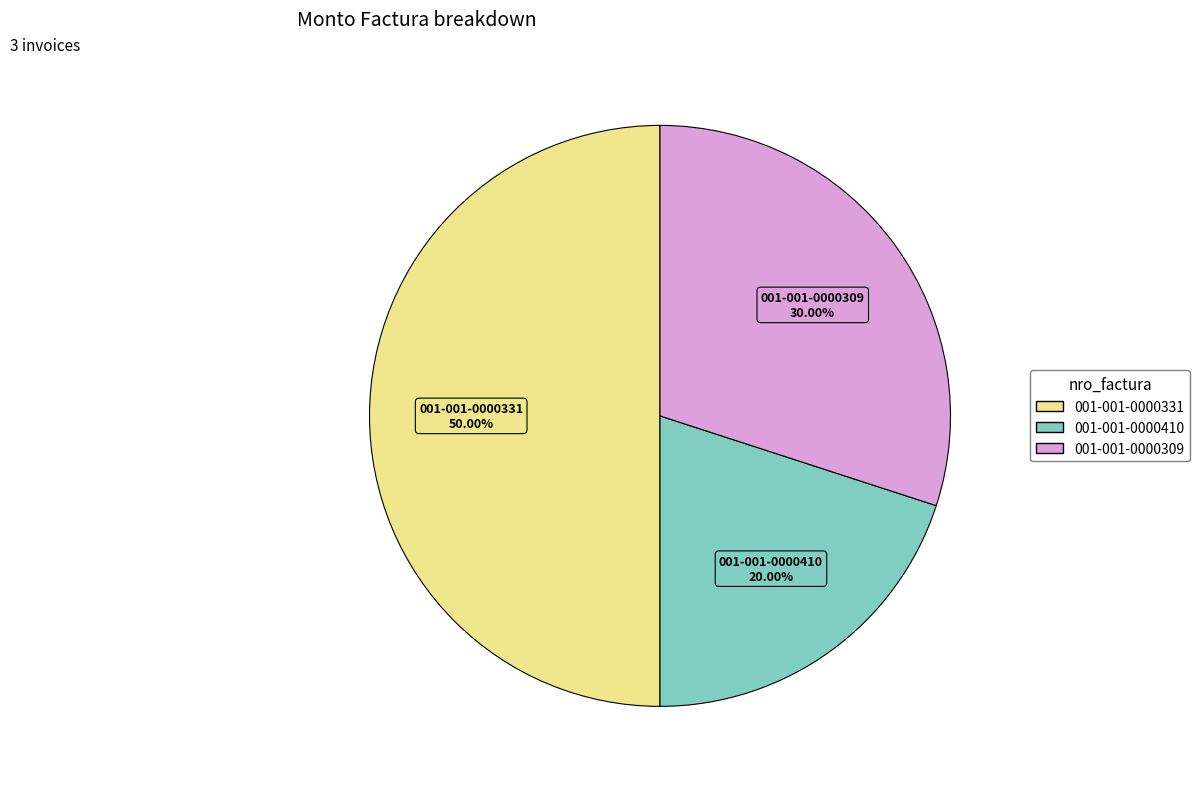

Count the number of slices in the pie.

3